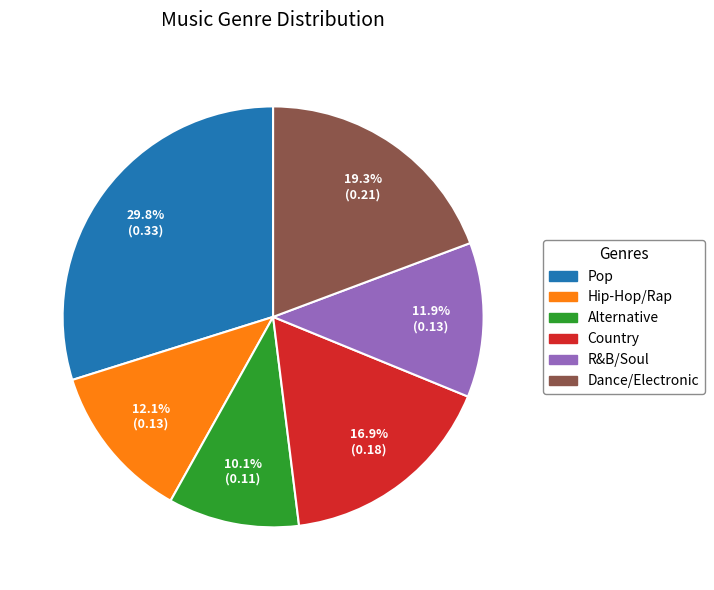

To the nearest percent, what percentage of the pie is Pop?

30%